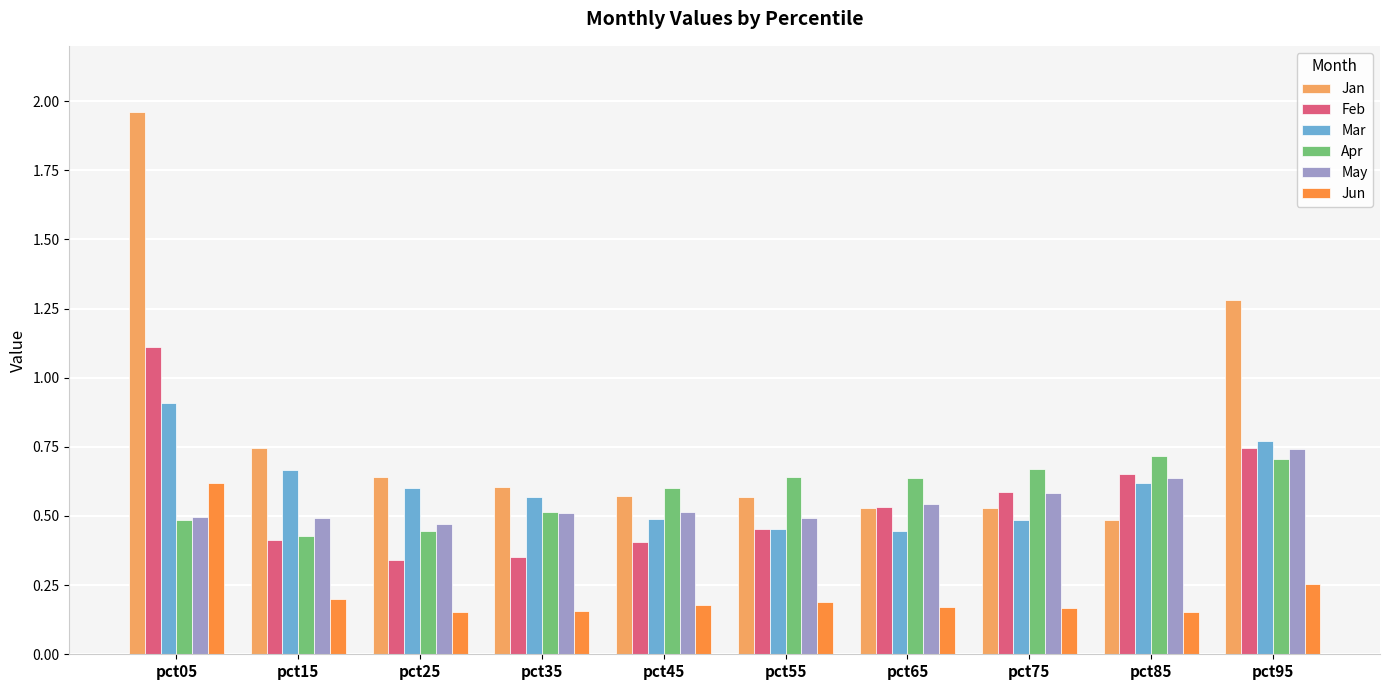

How many May values are between 0 and 1?

10